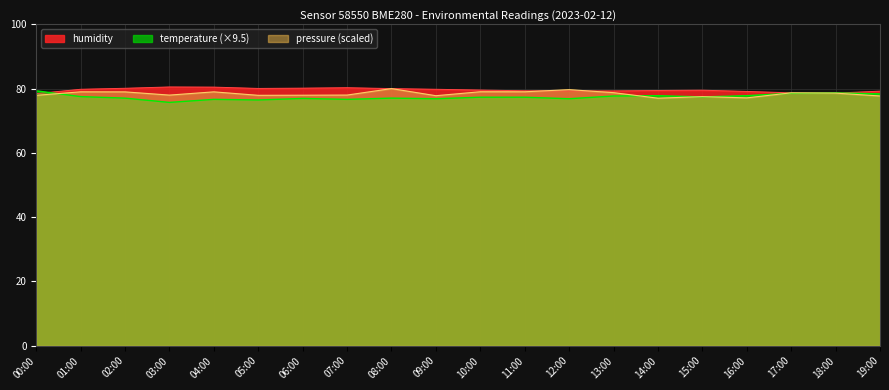

Does the chart display data point markers on the line(s)?

No